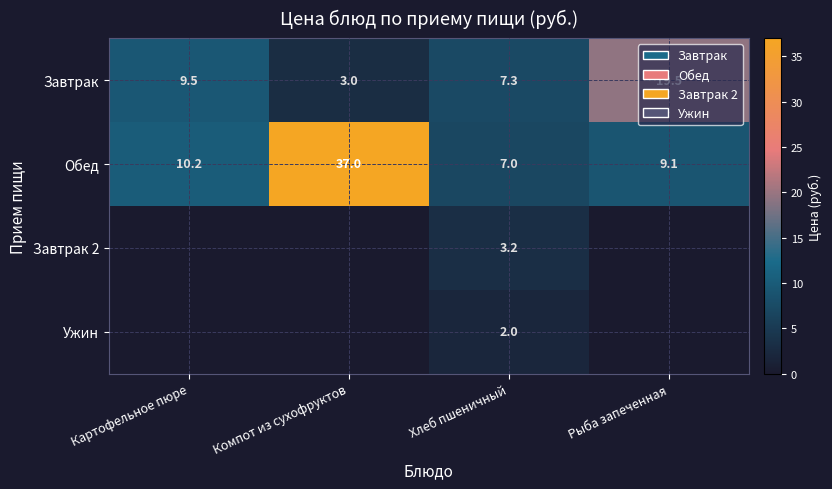

Between Хлеб пшеничный and Рыба запеченная, which is larger?

Рыба запеченная